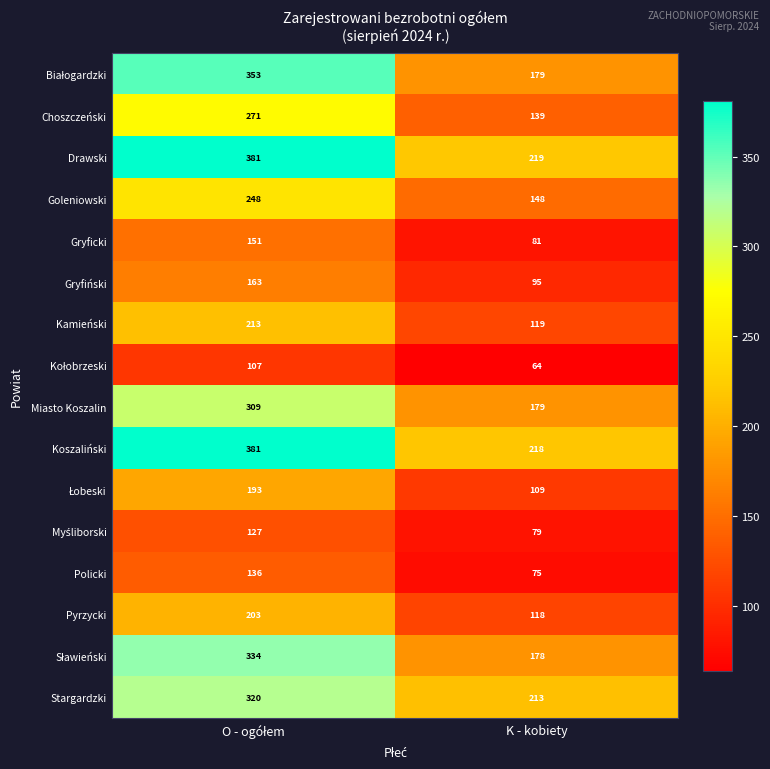

At how many categories does at least one series exceed 279?

1